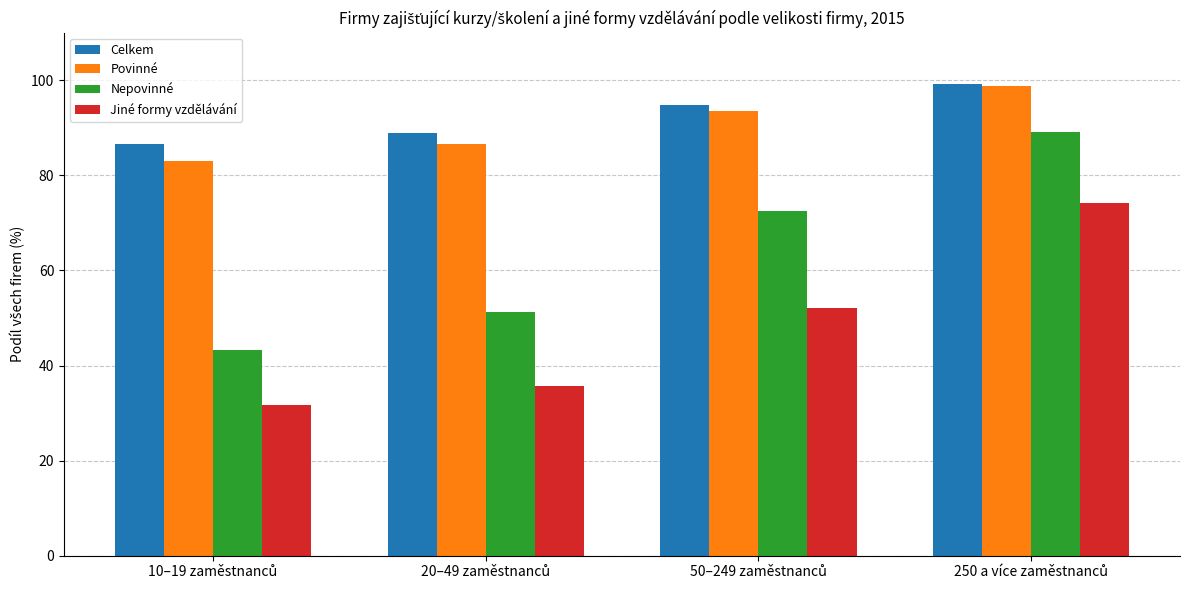

What is the minimum value shown in the chart?

31.7